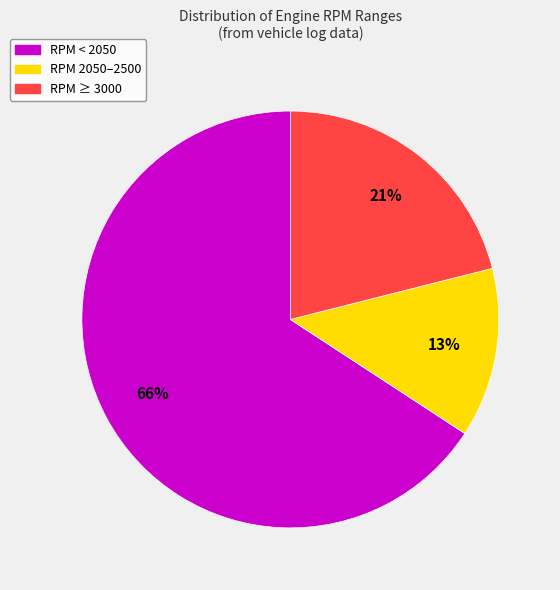

Is there a majority slice in this chart?

Yes